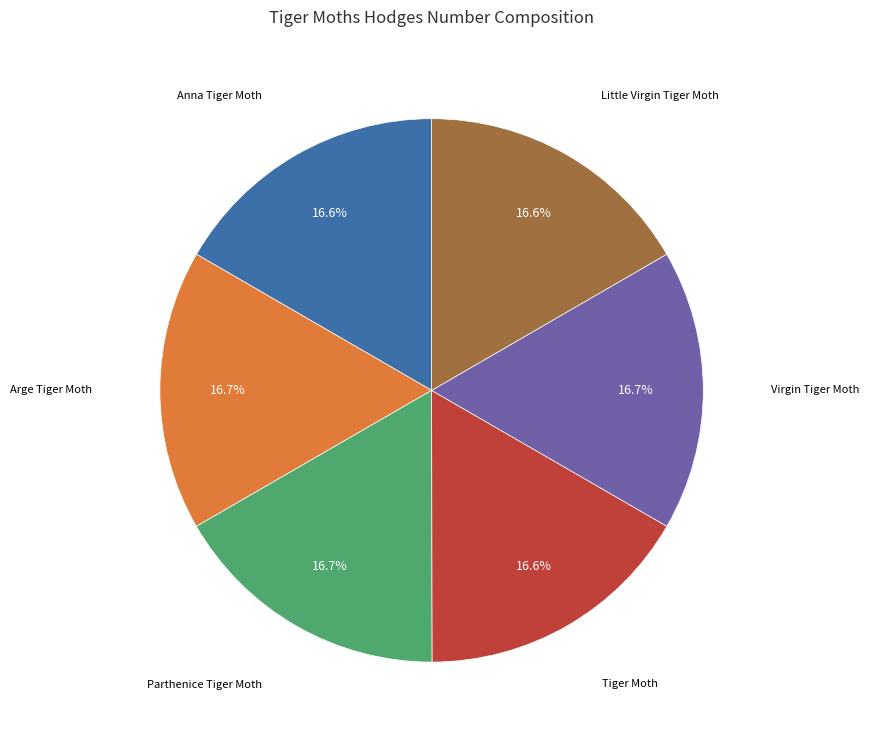

Does any single category account for the majority?

No